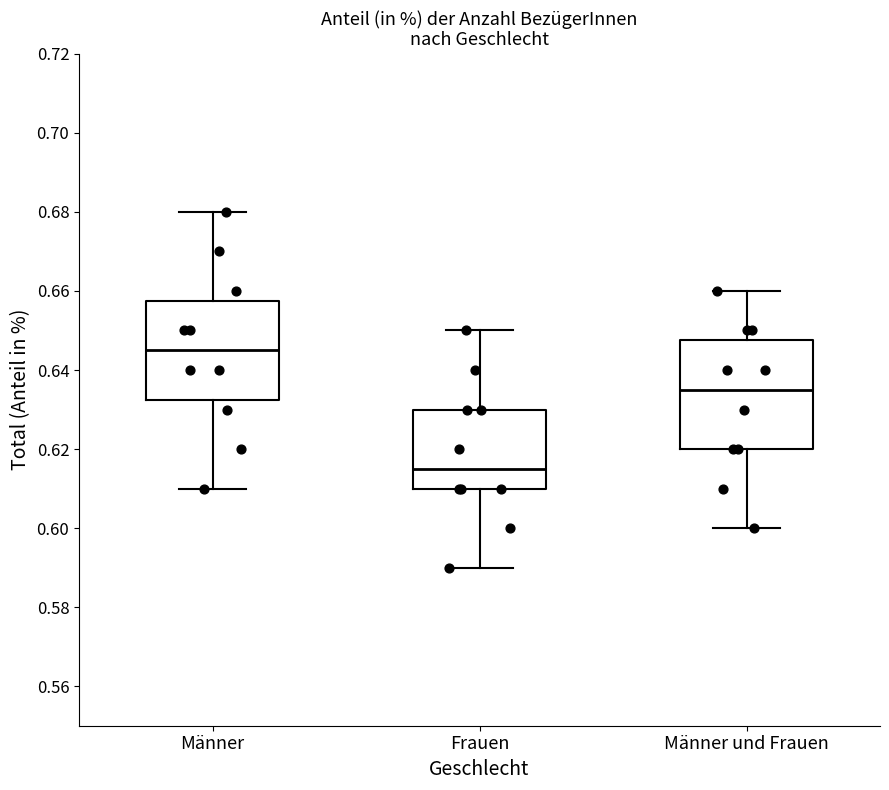

Reading left to right, transcribe this box plot: for each box, give where its median line is, the range the box spans, and where its two whiskers end, as read against the y-axis. The values are not printed on the chart, so give them approximately, as read against the axis.

Männer: median 0.646, box 0.632 to 0.658, whiskers 0.610 to 0.680
Frauen: median 0.616, box 0.610 to 0.630, whiskers 0.590 to 0.650
Männer und Frauen: median 0.636, box 0.620 to 0.648, whiskers 0.600 to 0.660